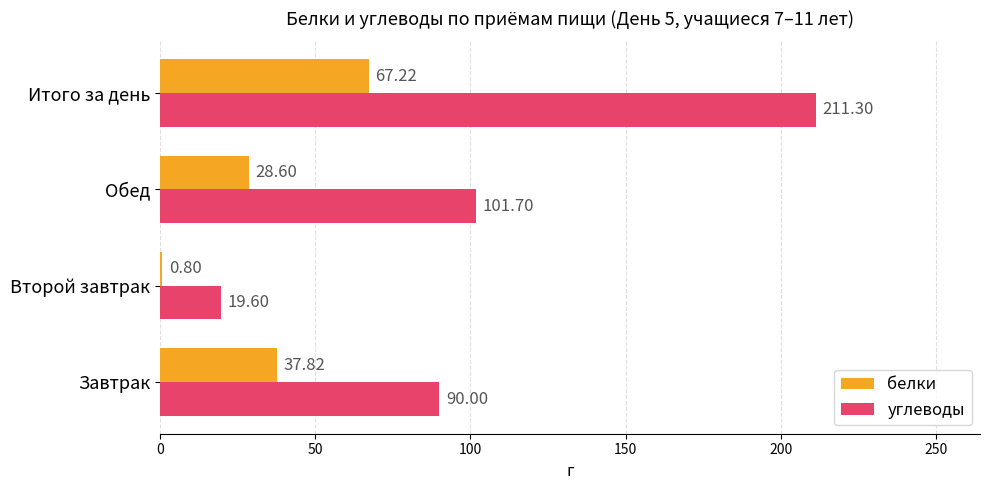

What is the sum of the углеводы values at Обед and Итого за день?

313.0